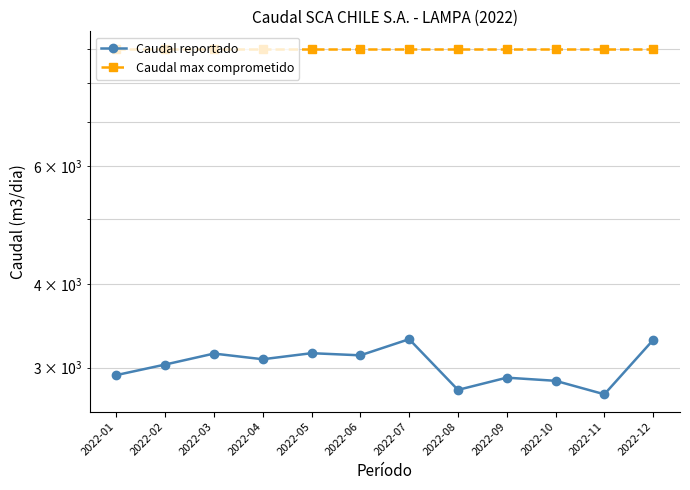

True or false: Caudal max comprometido has more than 0 interior local peaks.

False